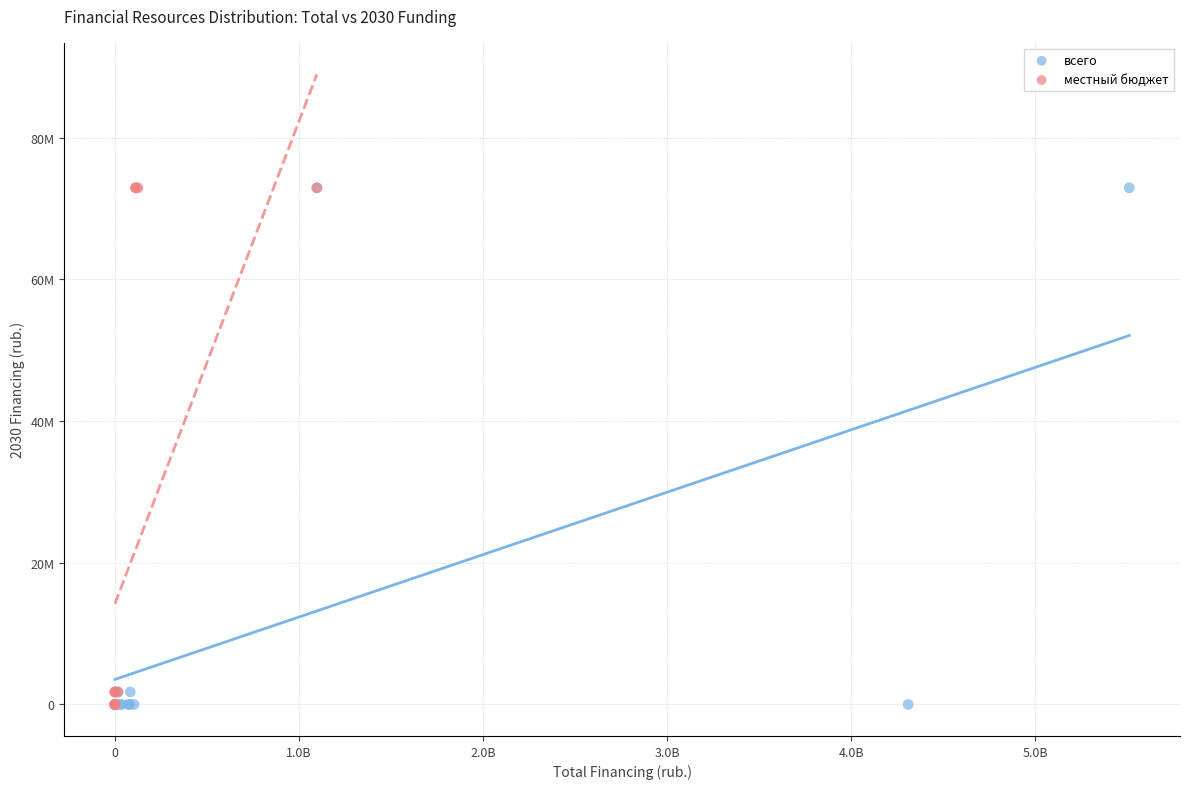

What are all the series names shown in the legend?

всего, местный бюджет